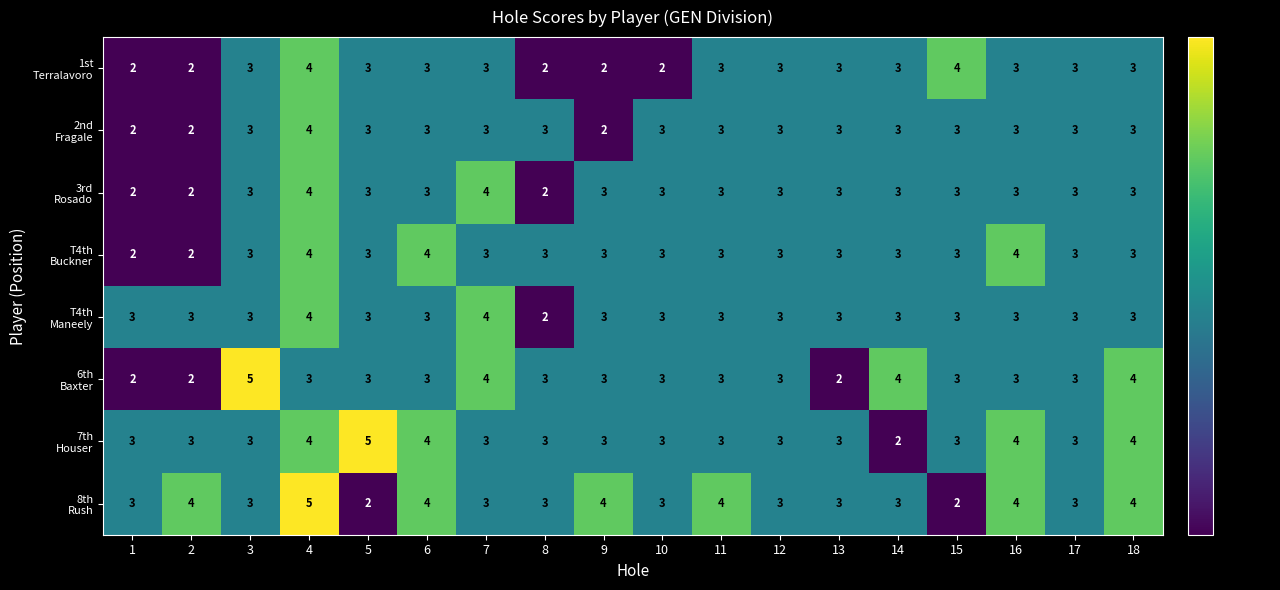

What is the maximum value shown in the chart?

5